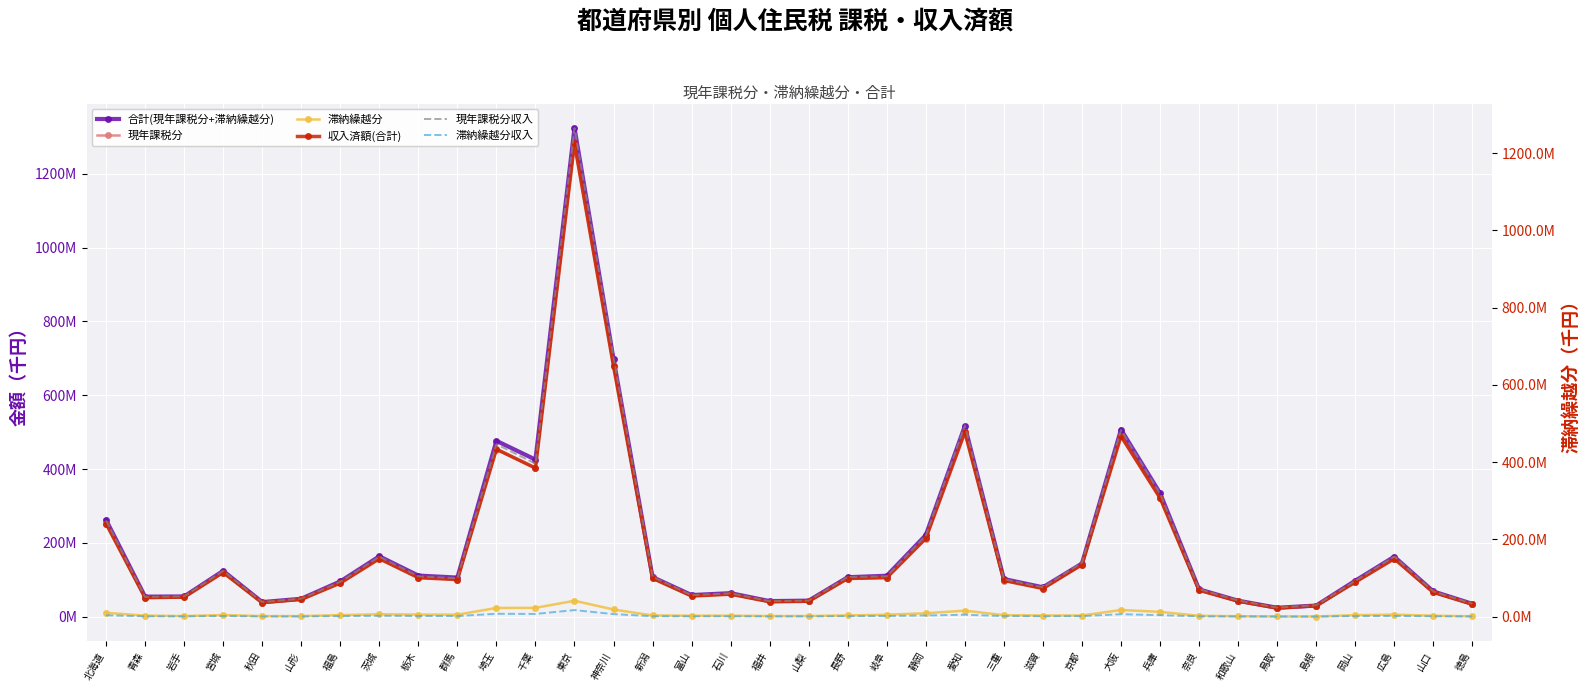

How many values in the 現年課税分収入 series are below 99316475?

18